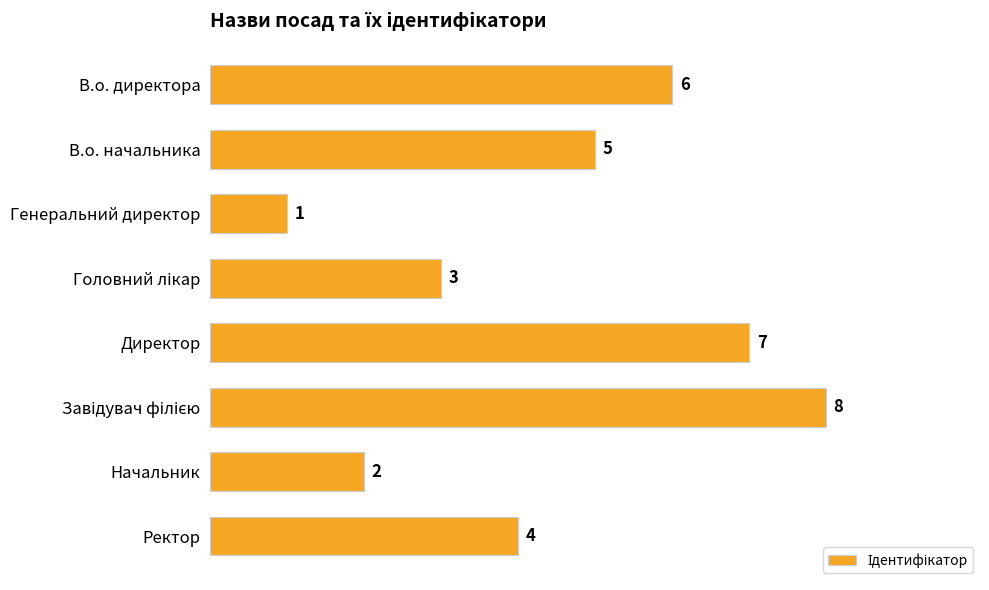

Where is the data nearest to the value 4?

Ректор